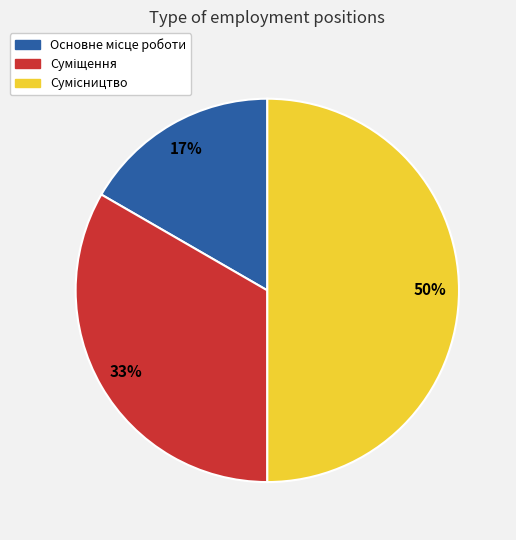

To the nearest percent, what is the difference between the largest and smallest slice percentages?

33%